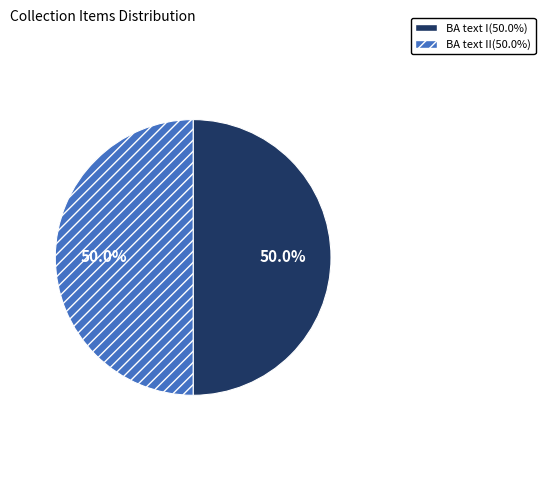

How many segments does this pie chart have?

2